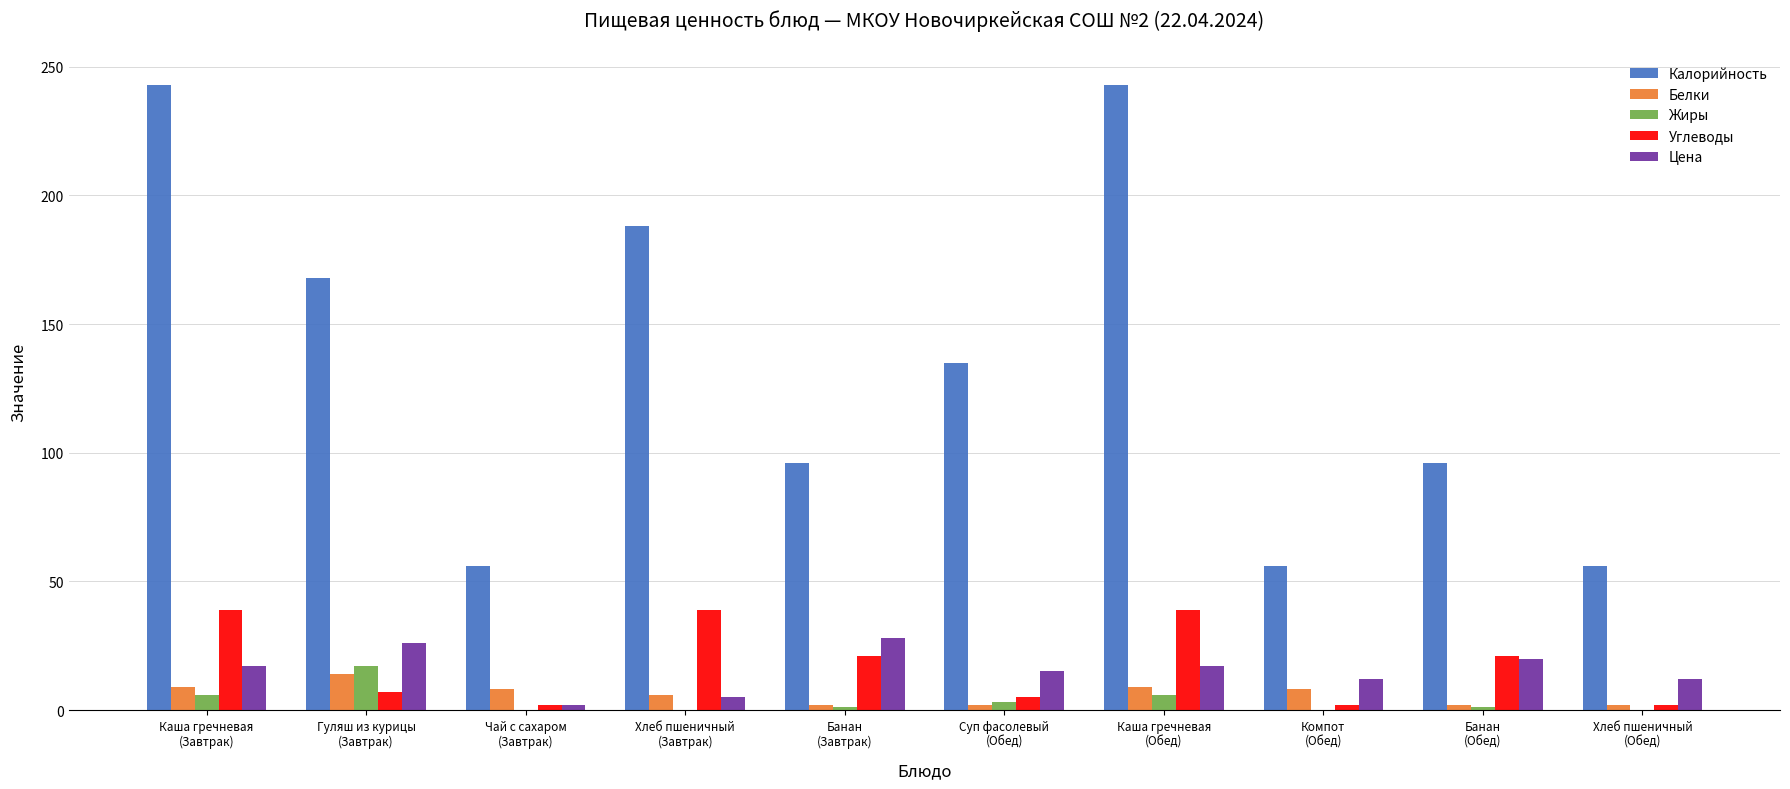

What is the greatest value displayed?

243